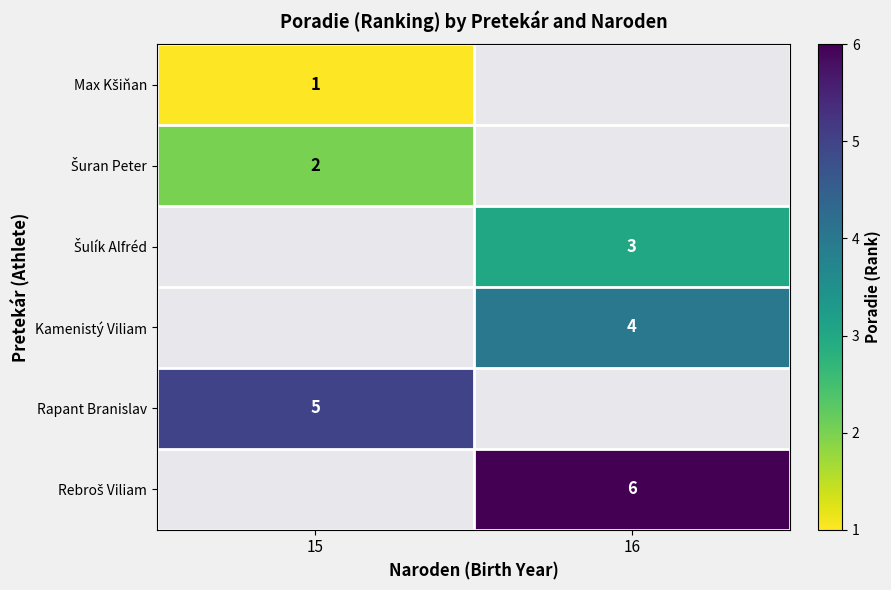

Is the value of Kamenistý Viliam at 16 greater than the value of Rebroš Viliam at 15?

No